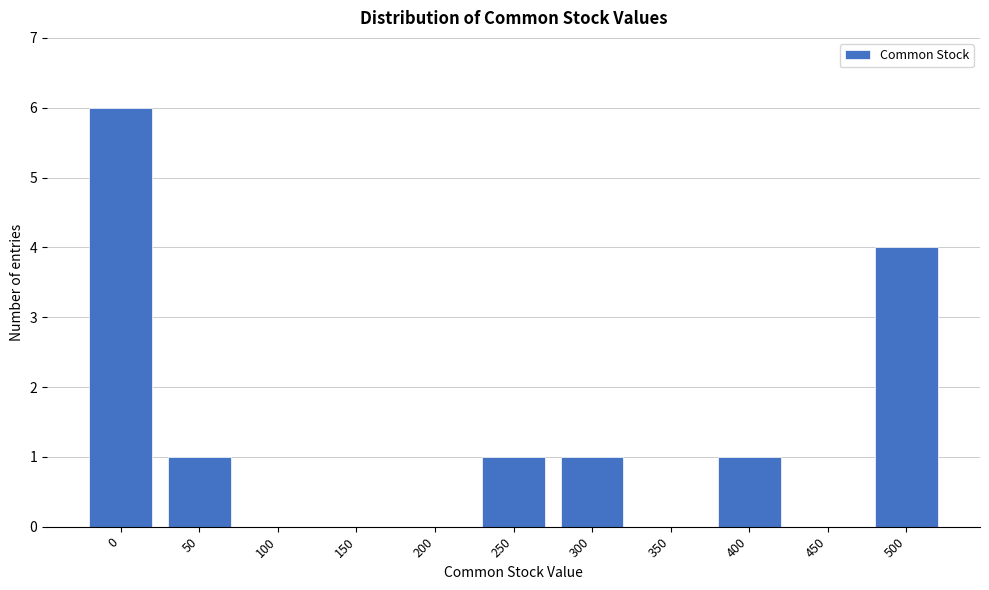

Reading left to right, extract all data points from this chart.

0=6	50=1	100=0	150=0	200=0	250=1	300=1	350=0	400=1	450=0	500=4